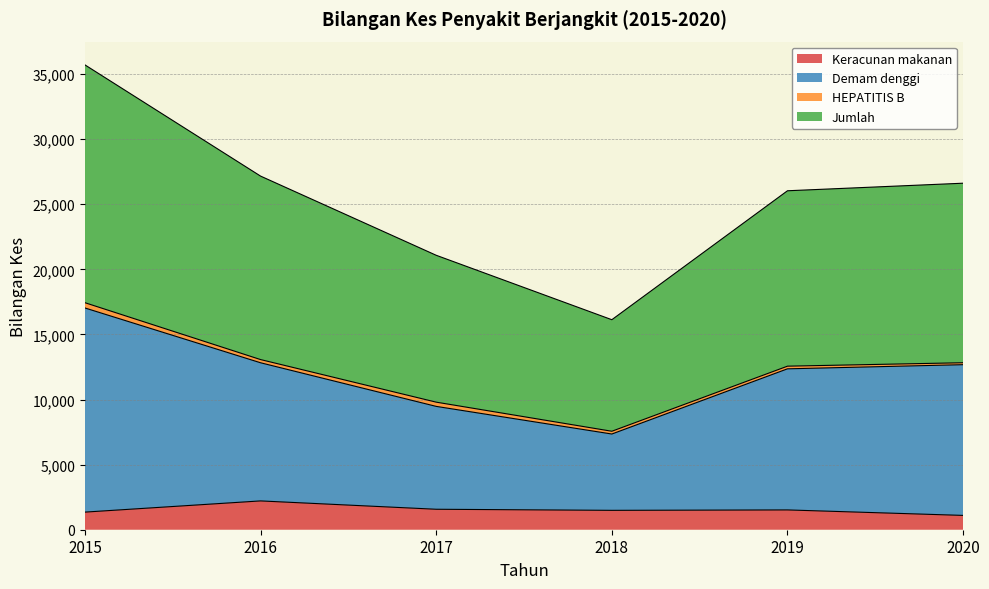

True or false: Demam denggi and Jumlah cross at least once.

False